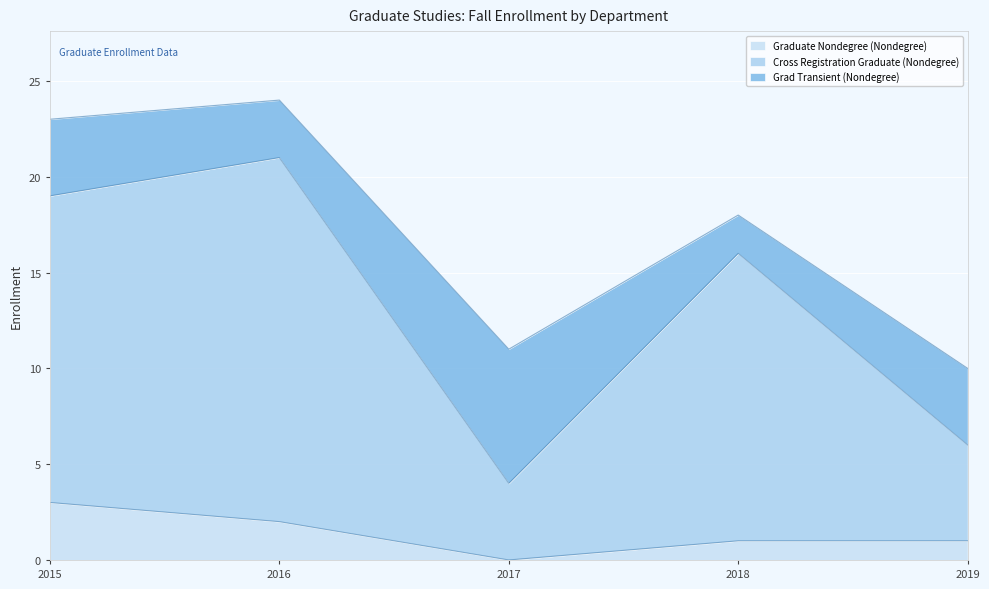

At which category is the sum across all series the highest?

2016